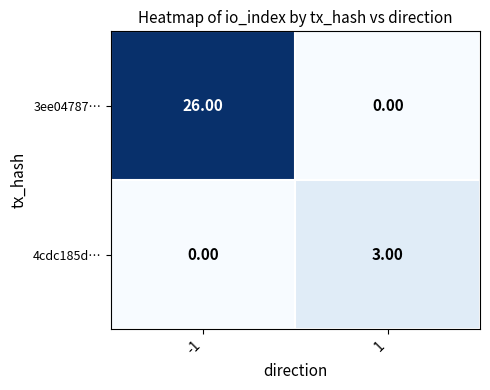

Between -1 and 1, which series saw the biggest shift?

3ee04787…